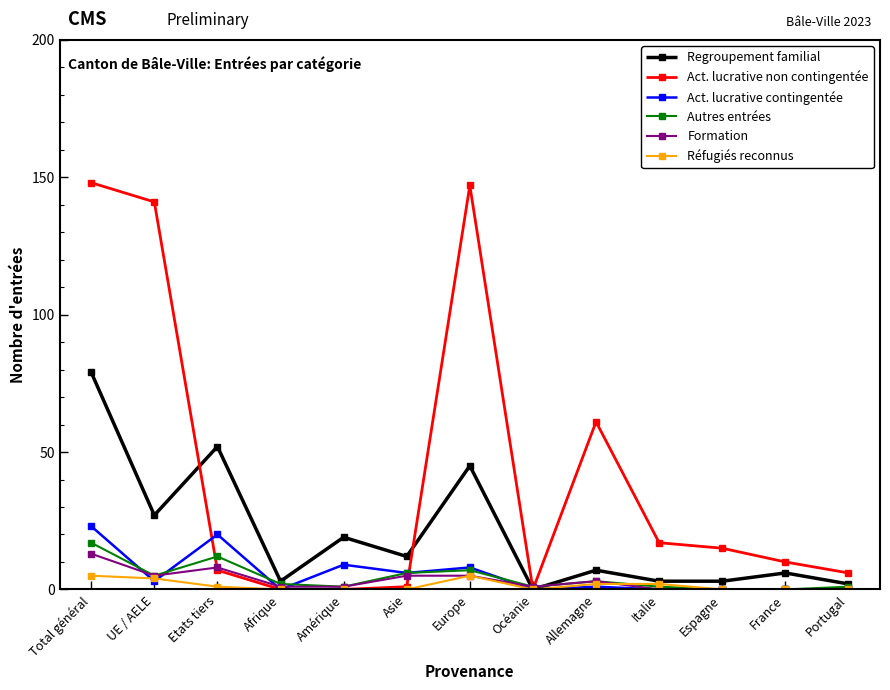

What is the sum of all Réfugiés reconnus values?

19